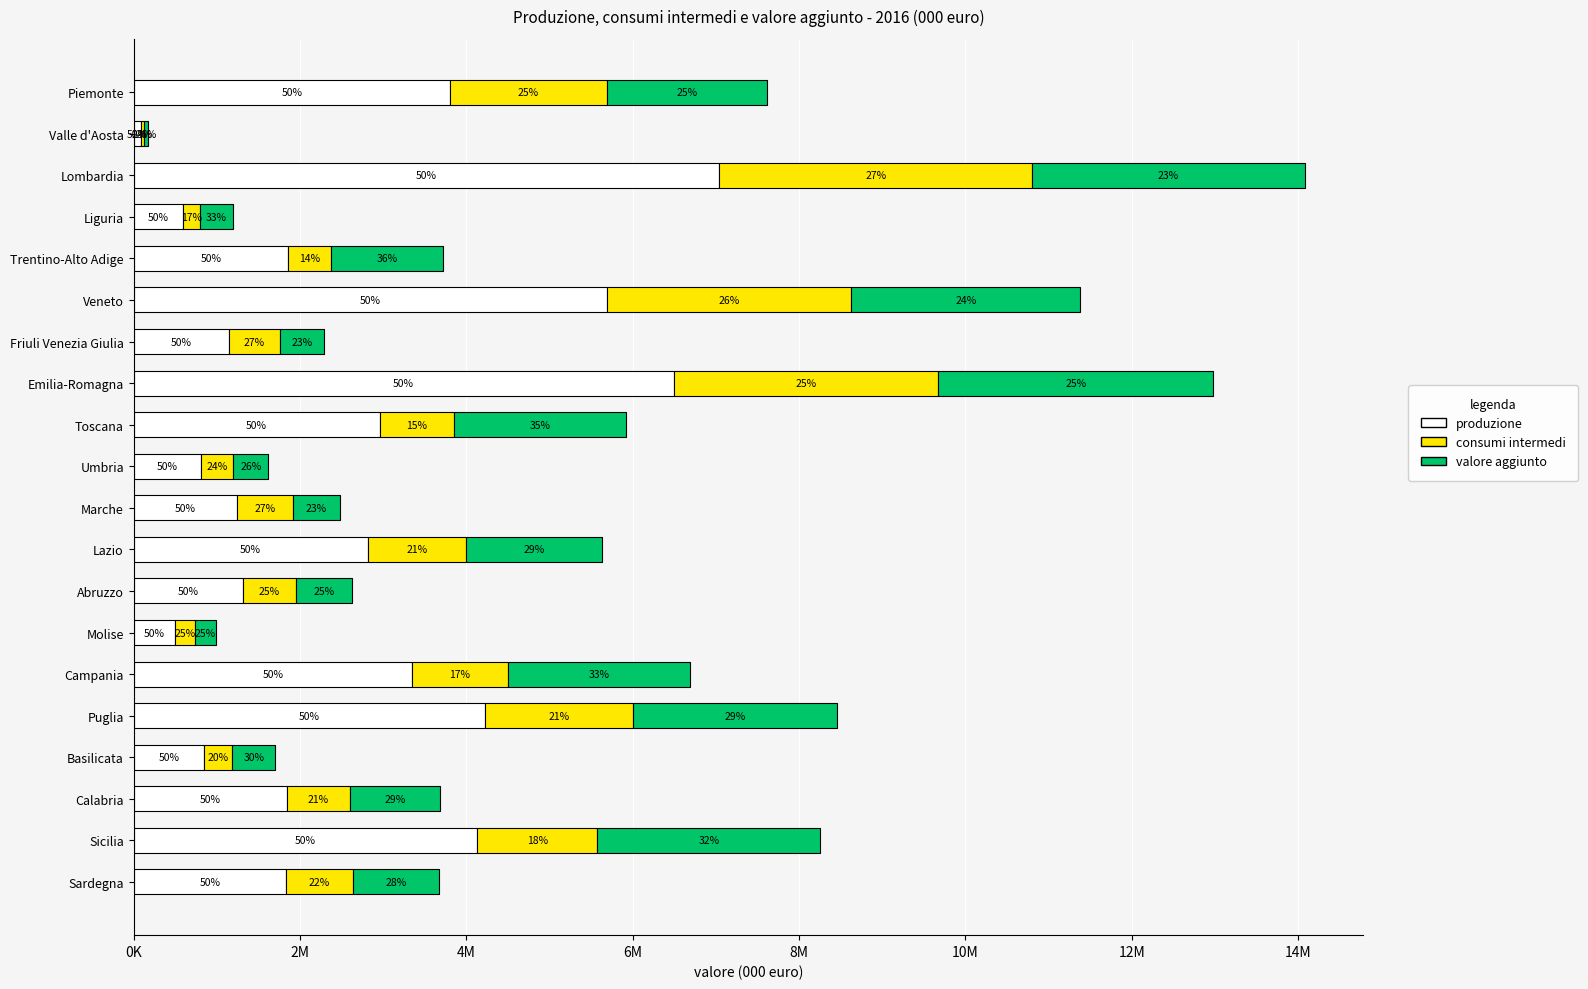

What is the sum of all valore aggiunto values?

29124224.8